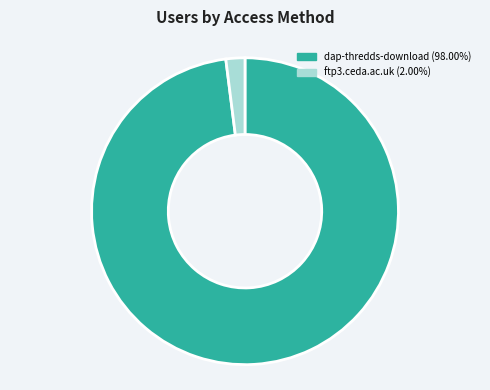

To the nearest percent, what percentage of the pie is dap-thredds-download?

98%